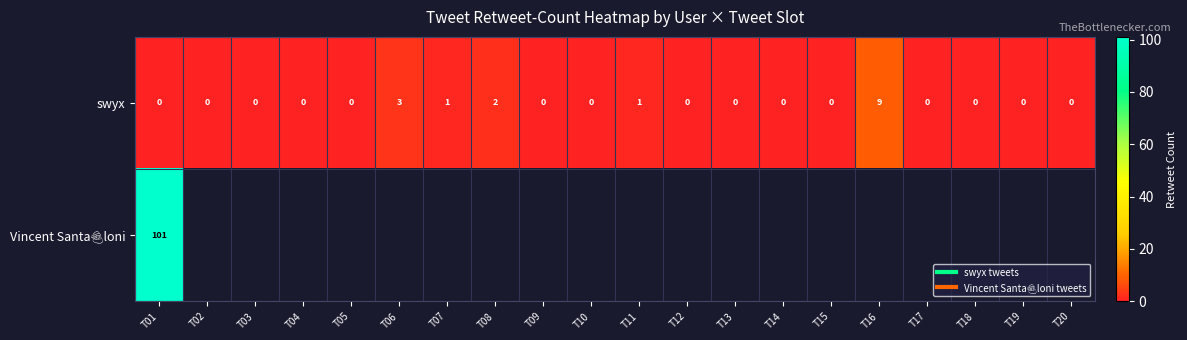

At which category is the sum across all series the highest?

T01